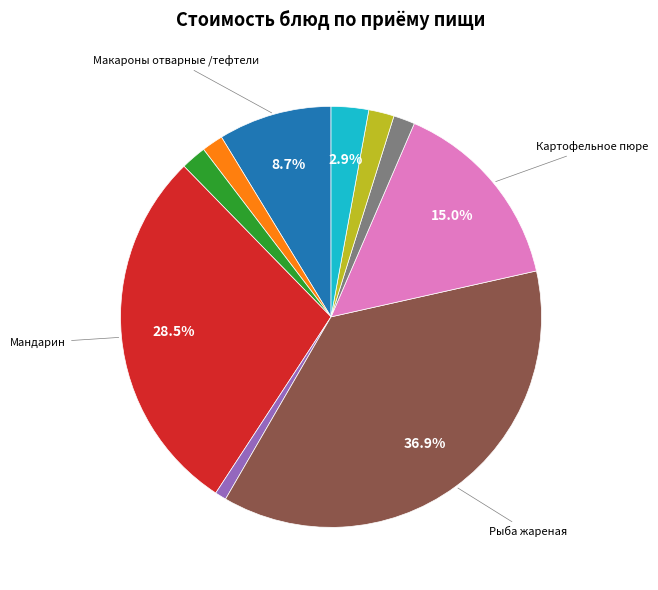

Count the number of slices in the pie.

10